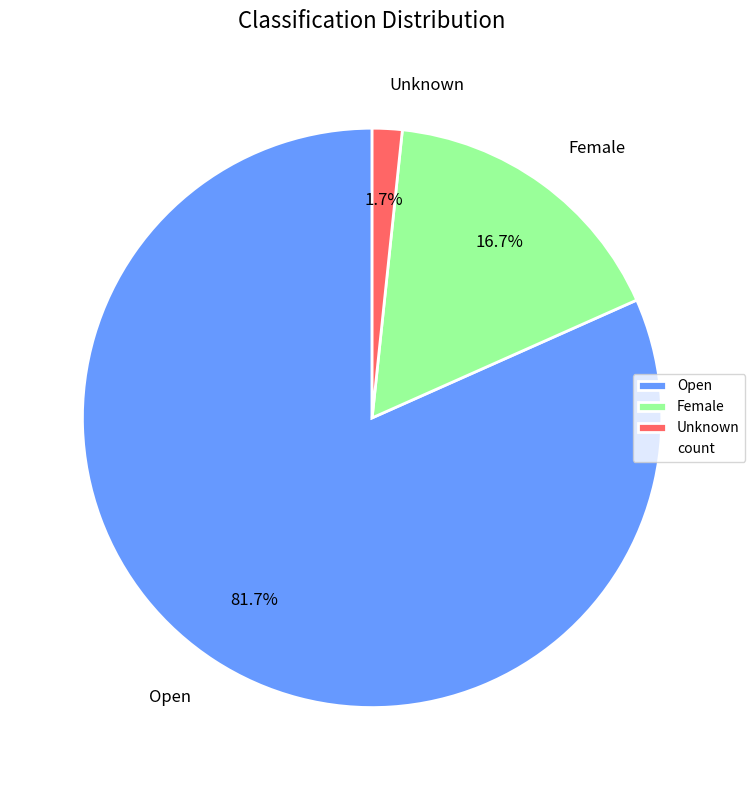

Rank the categories by value from highest to lowest.

Open, Female, Unknown